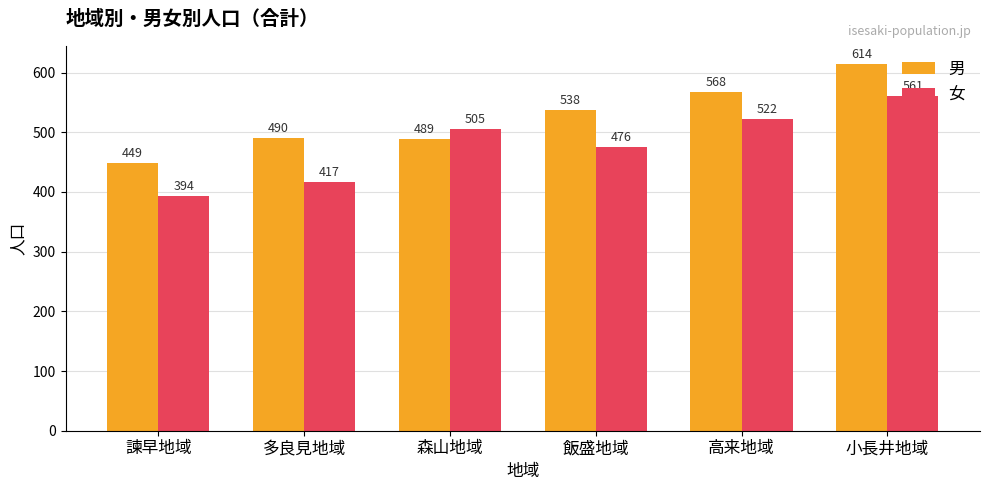

What is the minimum value for 女?

394